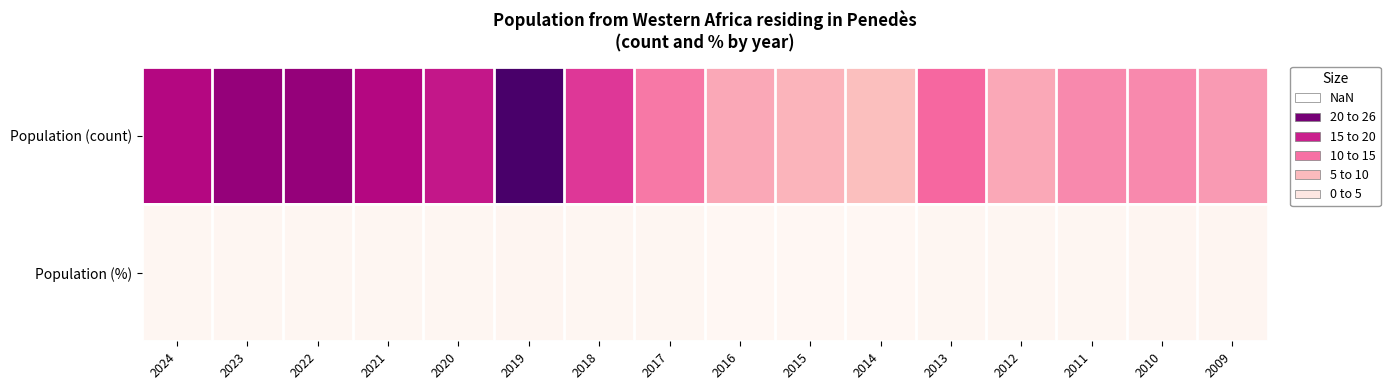

Which has a higher value, 2012 or 2020?

2020